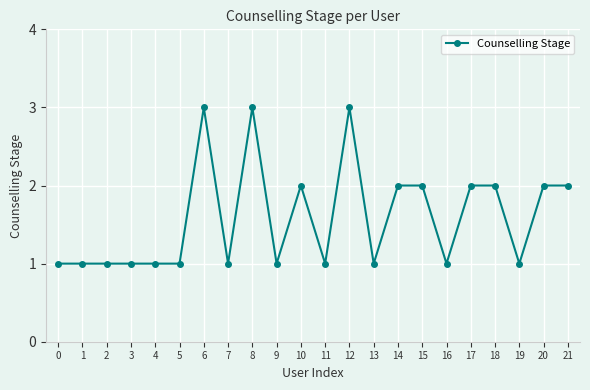

Read the value at 16.

1